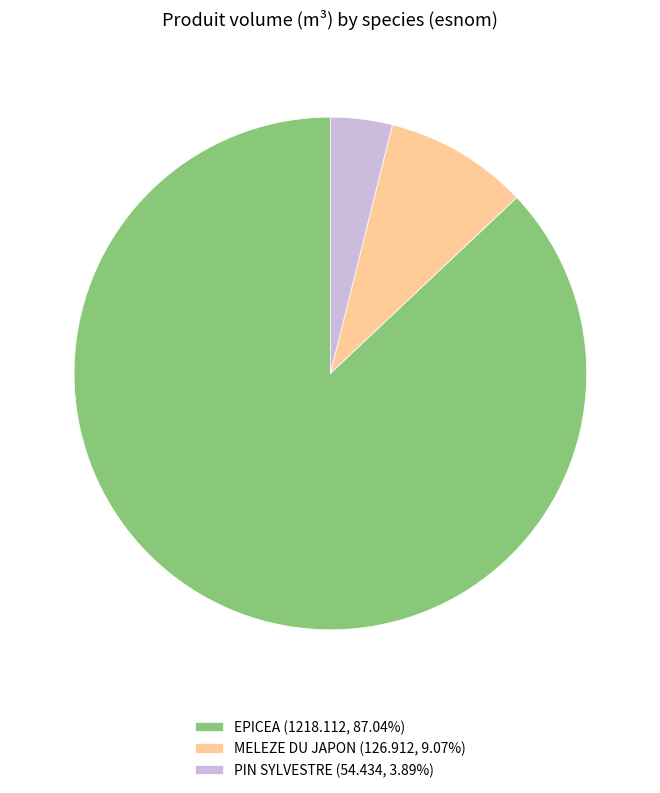

Is there any slice that represents more than half of the pie?

Yes